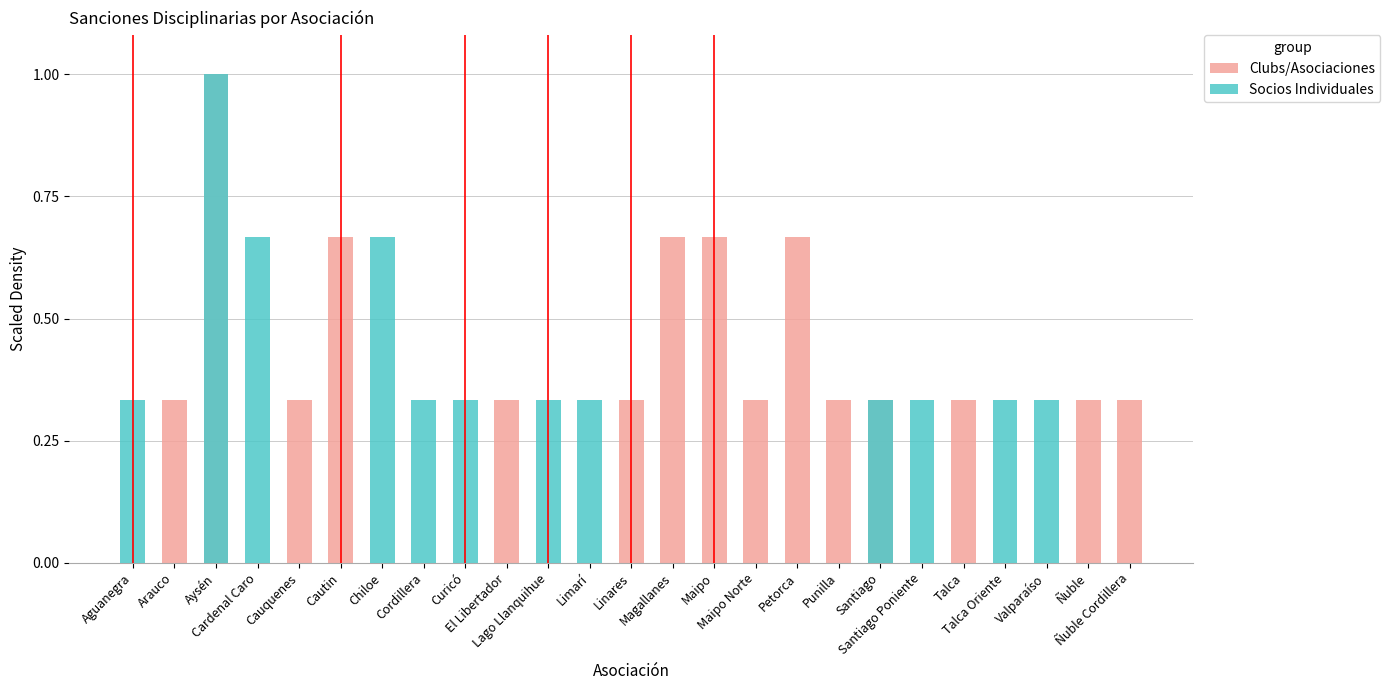

What is the difference between the highest and lowest values at Cauquenes?

0.3